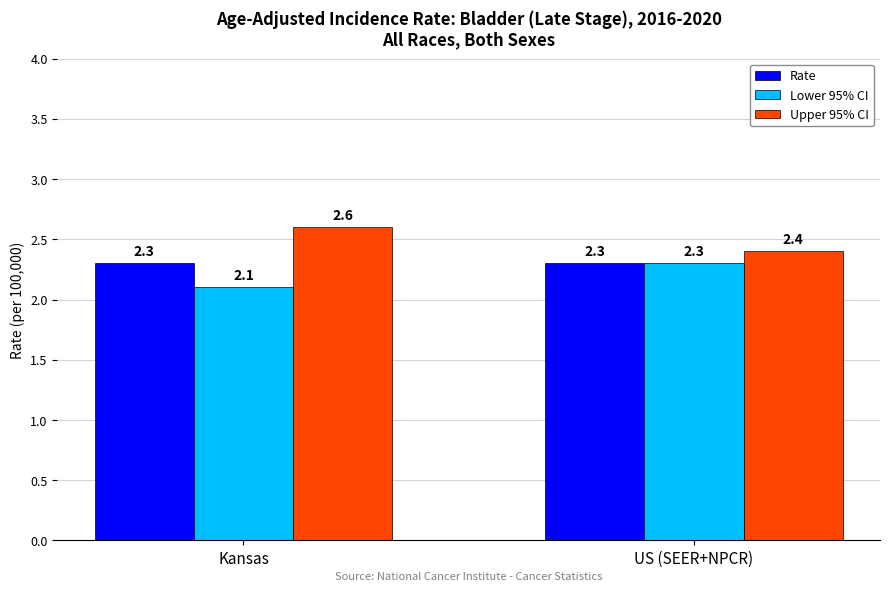

True or false: Rate has a value of 2.3 at US (SEER+NPCR).

True